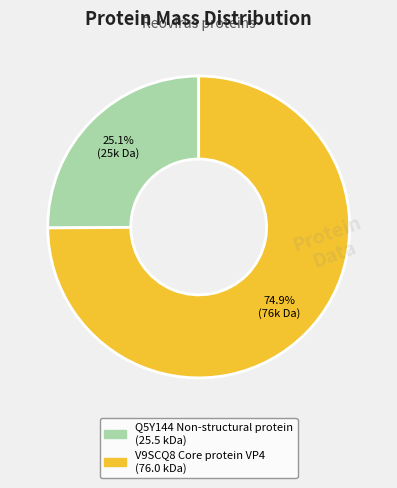

To the nearest percent, what portion does Q5Y144 Non-structural protein represent?

25%